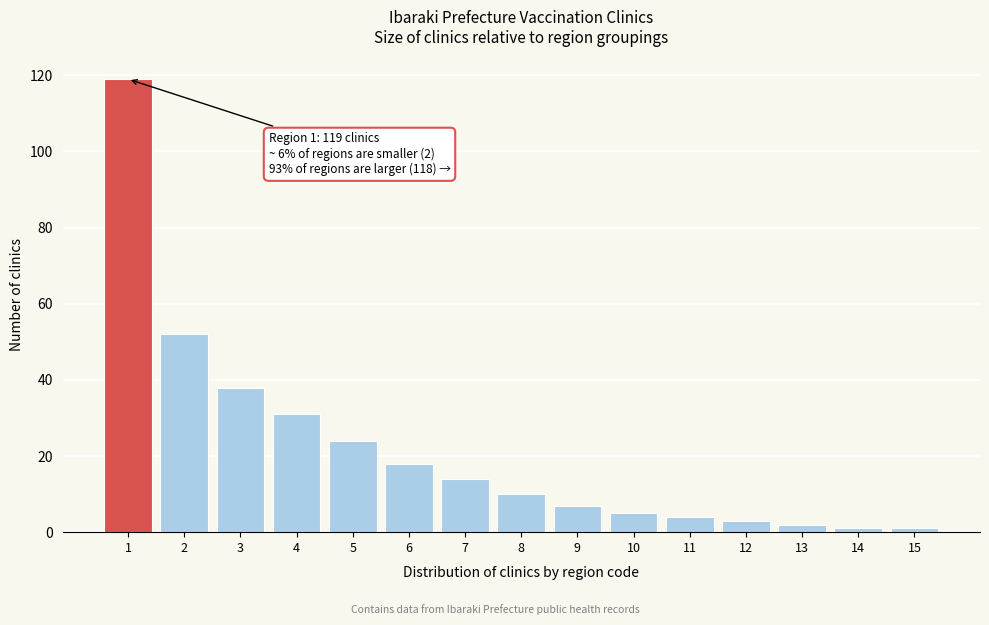

Reading right to left, what are all the values shown in this chart?

1	1	2	3	4	5	7	10	14	18	24	31	38	52	119